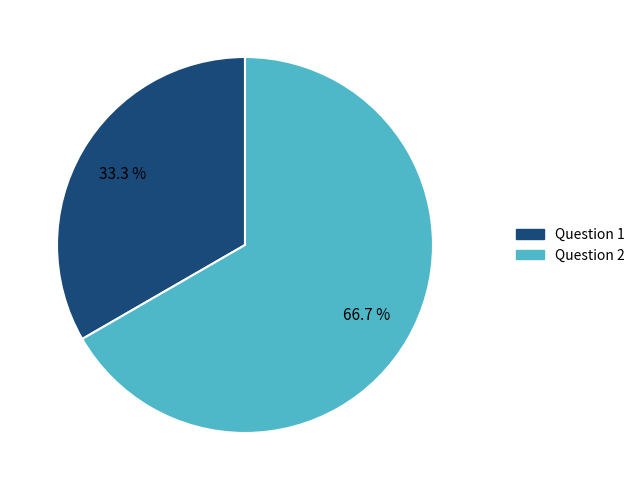

Count the number of slices in the pie.

2